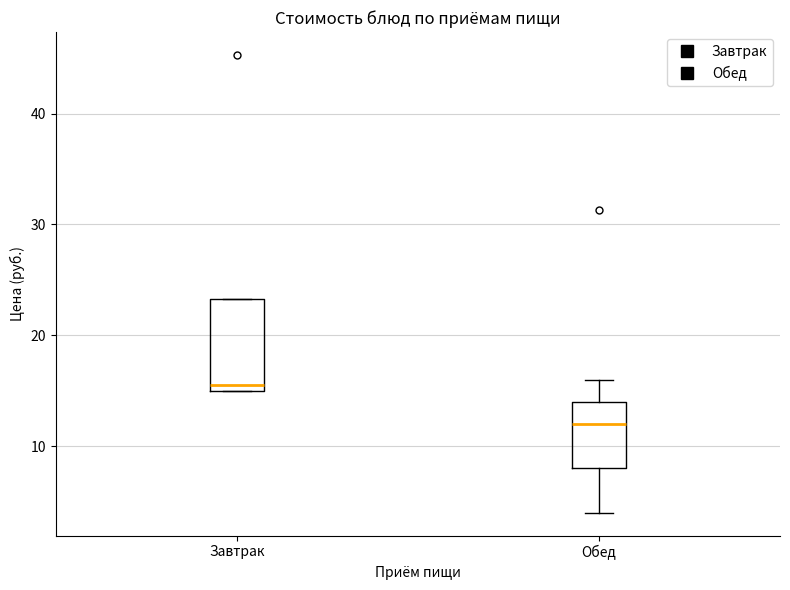

Where does the median line of the box for Завтрак sit on the y-axis? The values are not printed on the chart, so give them approximately, as read against the axis.

16